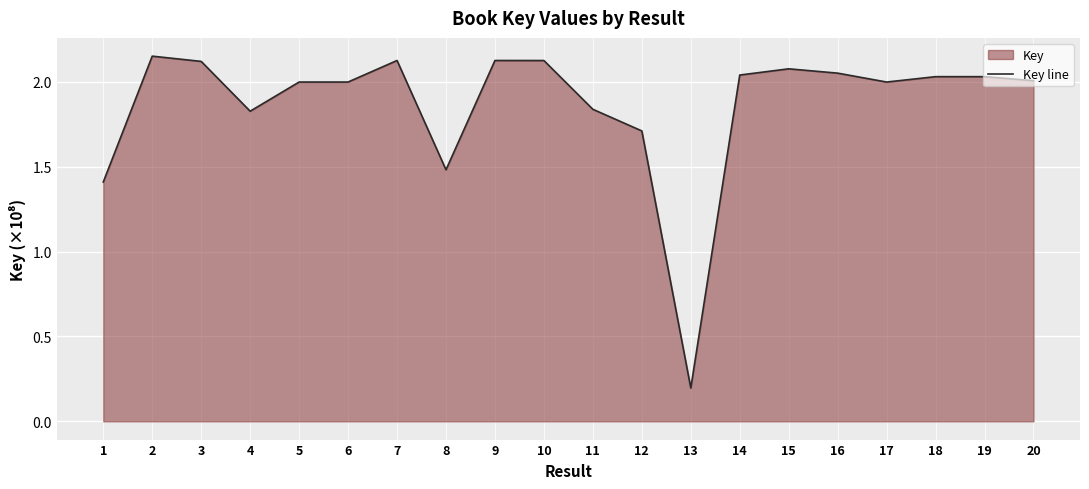

Reading left to right, transcribe all the data shown in this chart.

1=141035305	2=215210288	3=212116802	4=182764121	5=199956882	6=199957032	7=212651942	8=148253114	9=212651736	10=212634253	11=183890232	12=171140921	13=19626324	14=204077520	15=207742751	16=205197995	17=199954373	18=203121602	19=203121644	20=200780615